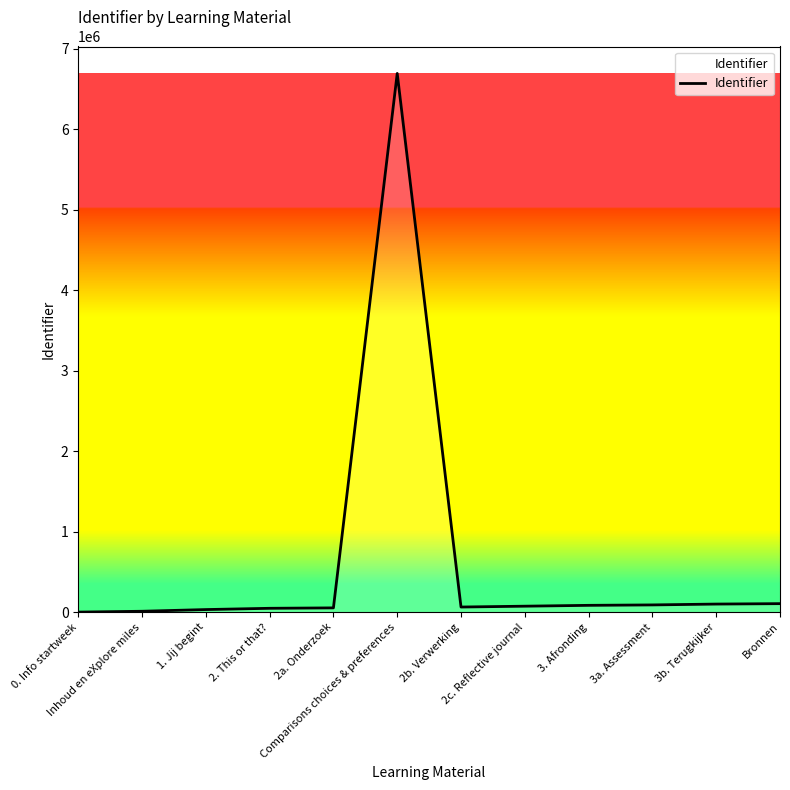

Does the chart display data point markers on the line(s)?

No